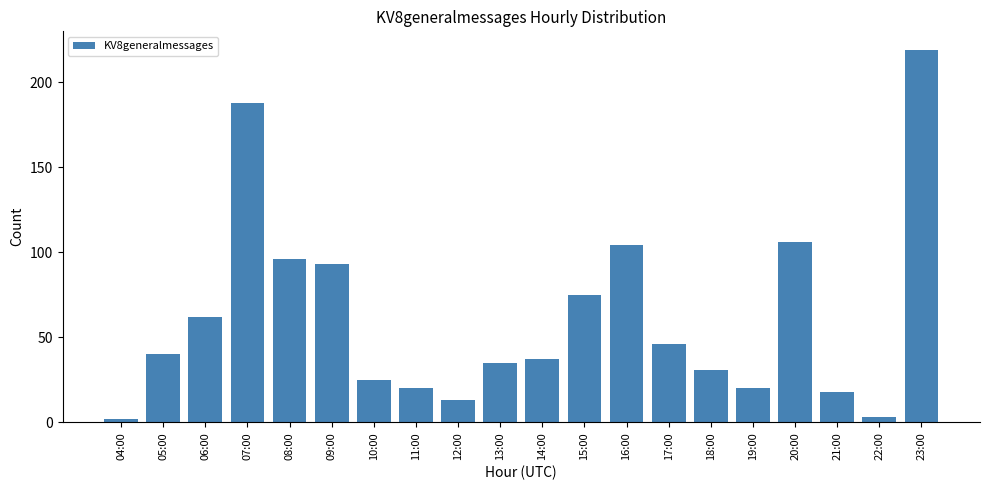

What is the ratio of the value at 06:00 to the value at 09:00?

0.7